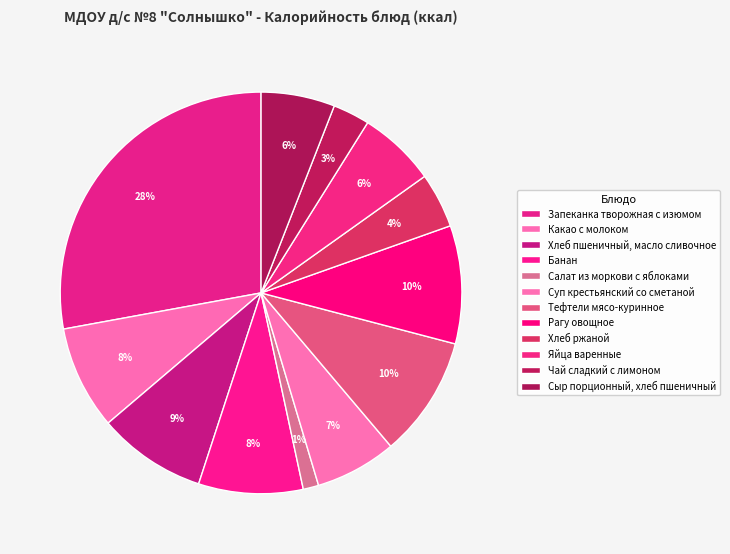

Is there a majority slice in this chart?

No